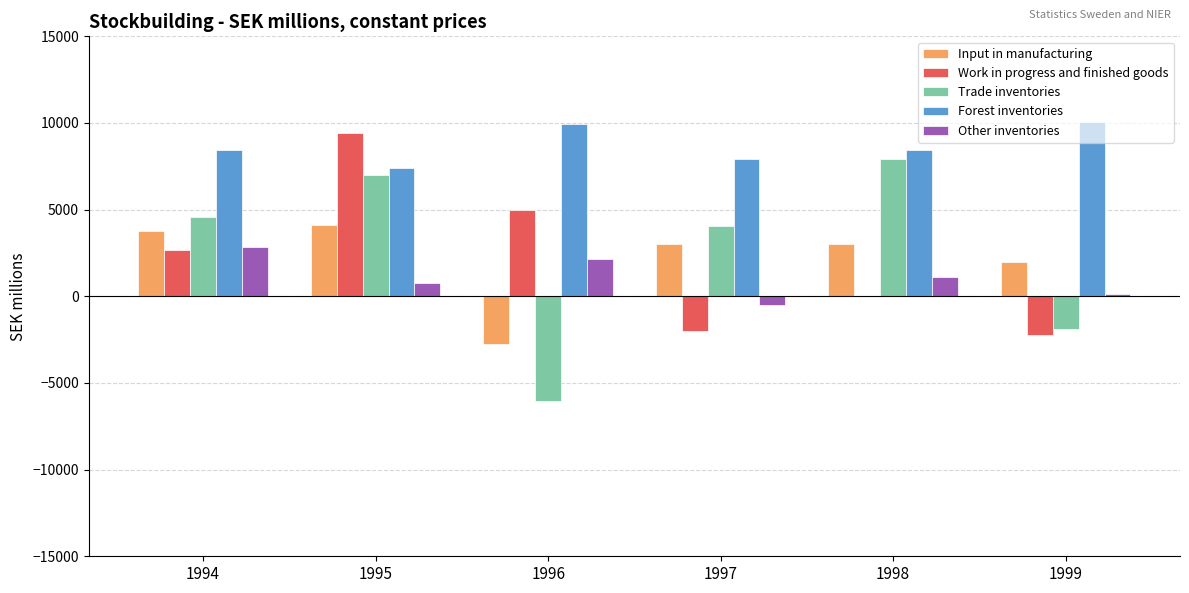

How many series are shown in this chart?

5